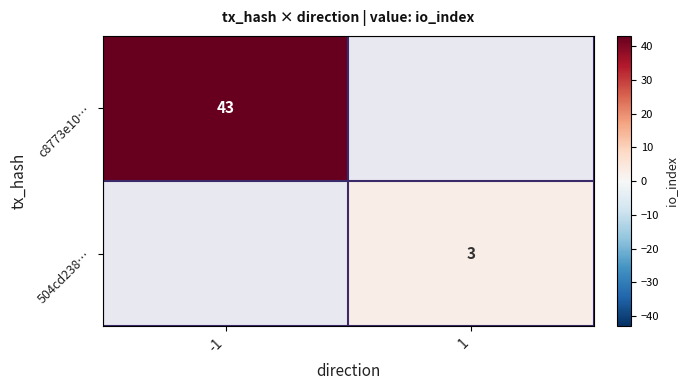

Which label corresponds to the smallest value in the chart?

1